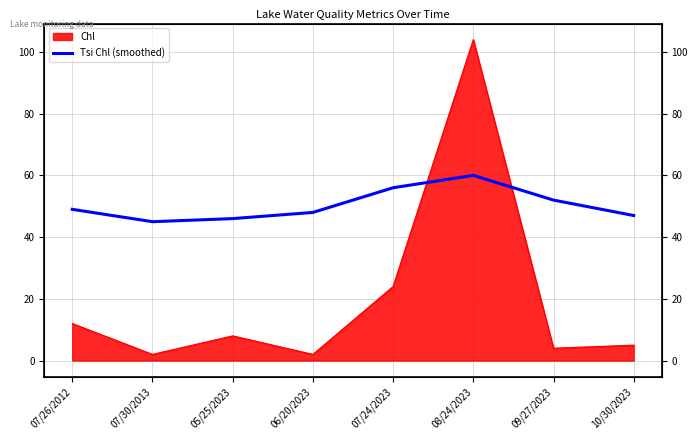

Reading left to right, what are all the values shown in this chart?

49	45	46	48	56	60	52	47